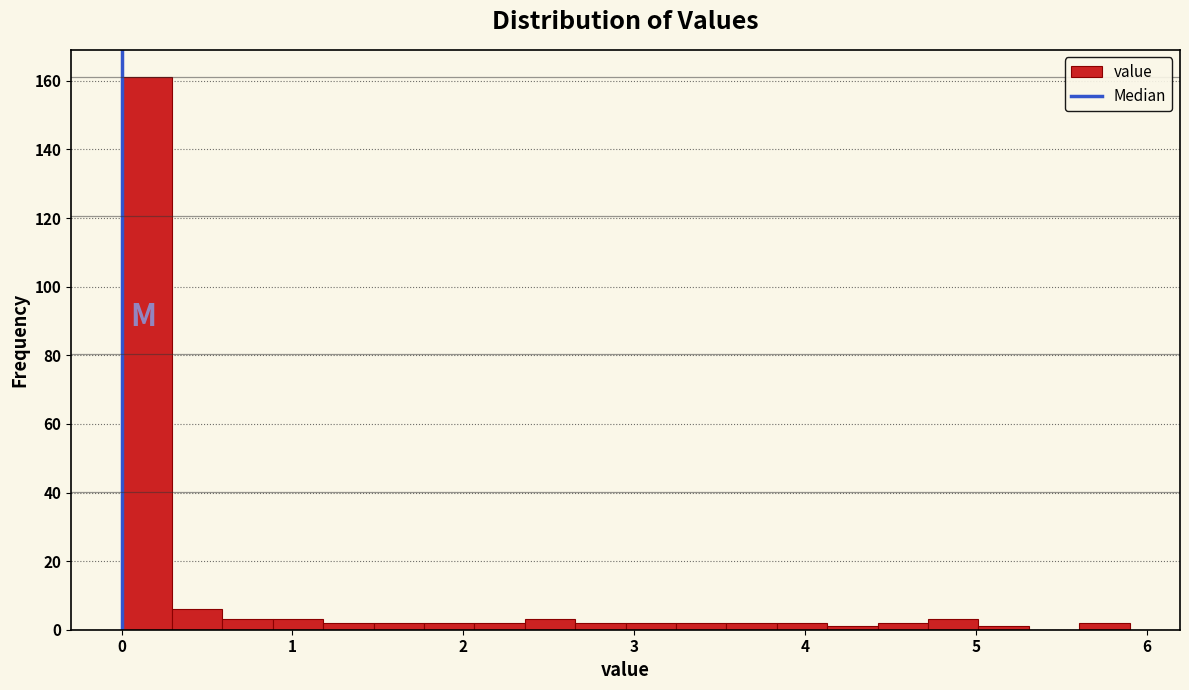

Read against the x-axis, roughly where is the centre of the tallest bar?

0.1